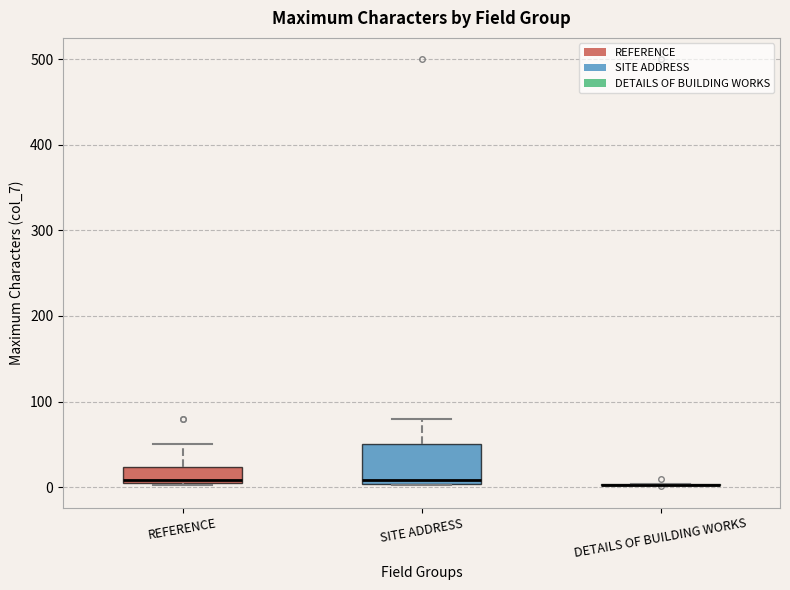

Reading left to right, read every box against the y-axis: the position of its median line, the range the box covers, and the ends of its whiskers. The values are not printed on the chart, so give them approximately, as read against the axis.

REFERENCE: median 10, box 10 to 20, whiskers 0 to 50
SITE ADDRESS: median 10, box 0 to 50, whiskers 0 to 80
DETAILS OF BUILDING WORKS: box collapsed to a line at 0, whiskers 0 to 0